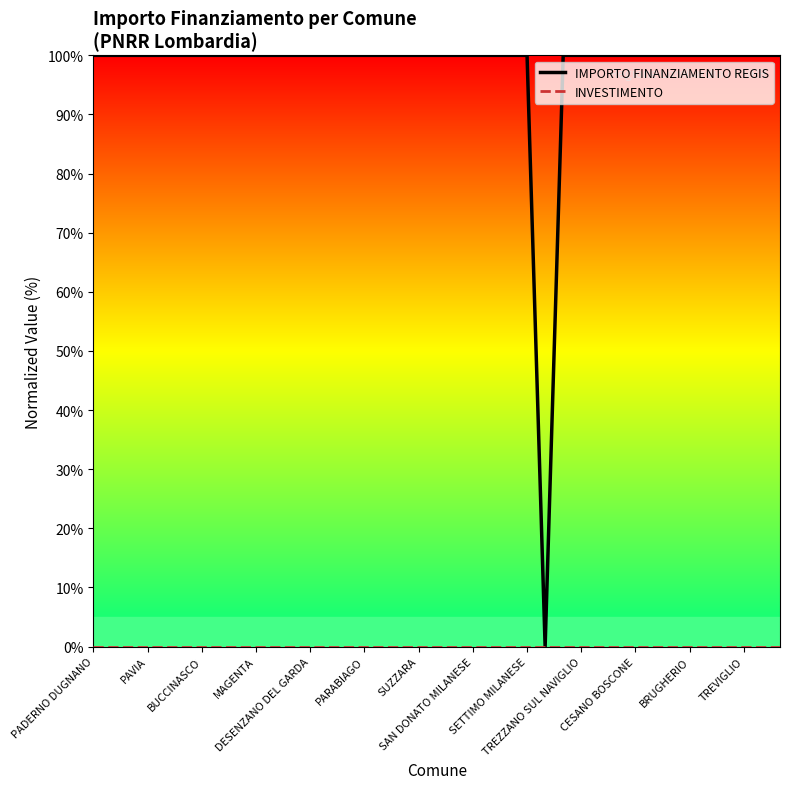

Does the chart display data point markers on the line(s)?

No